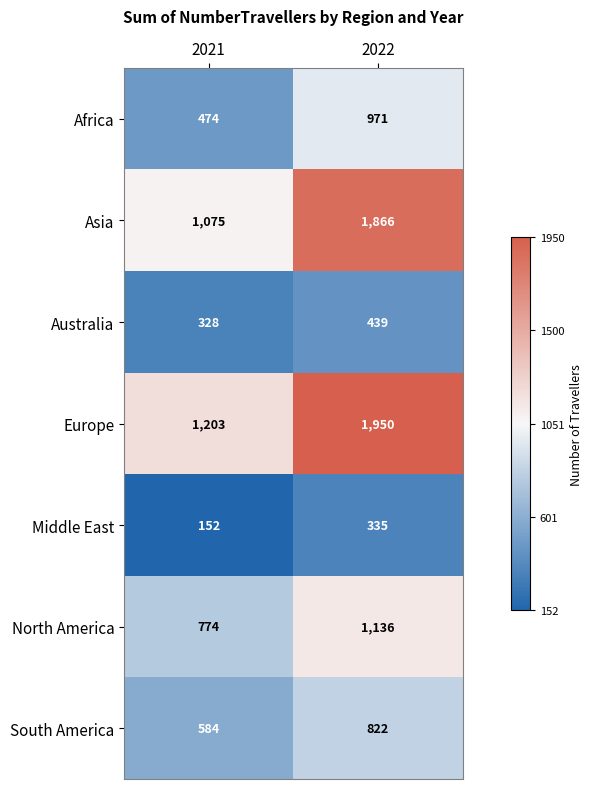

The value of Europe at 2021 is 603. True or false?

False